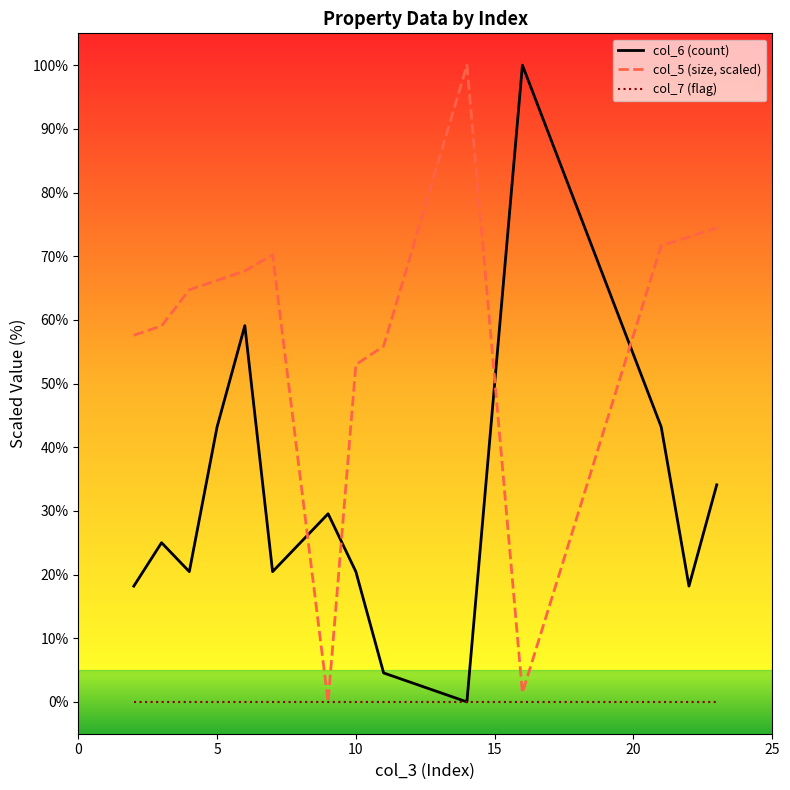

List the series in order of their overall mean, highest first.

col_5 (size, scaled), col_6 (count), col_7 (flag)